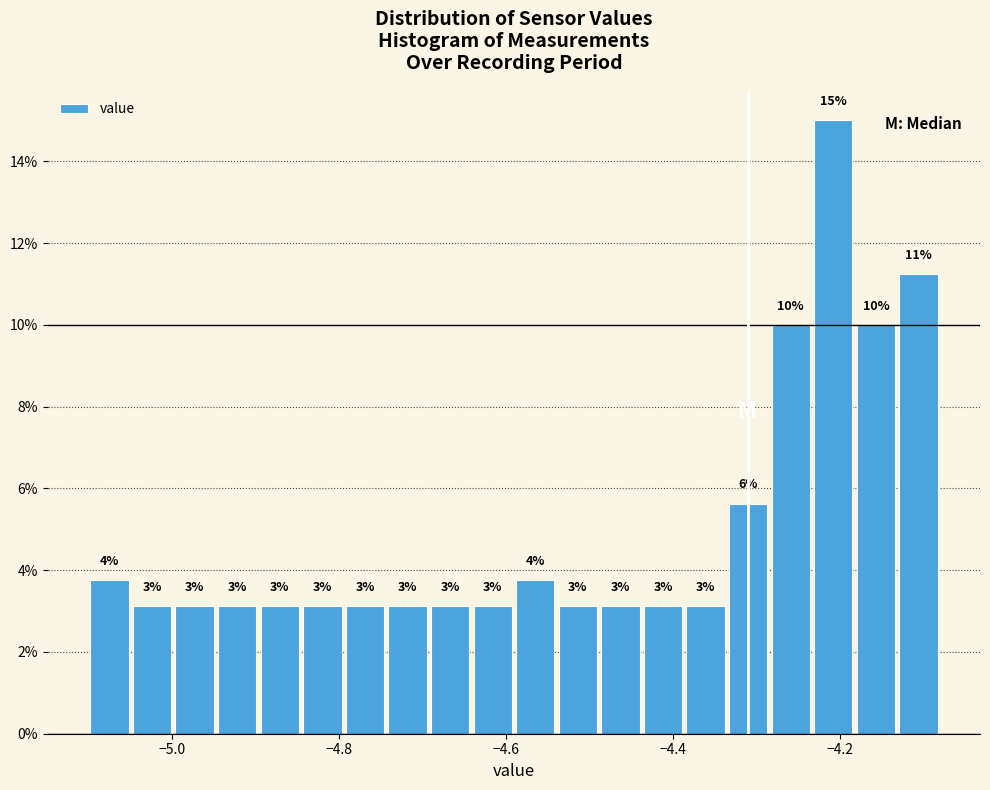

Read against the x-axis, roughly where is the centre of the tallest bar?

-4.20